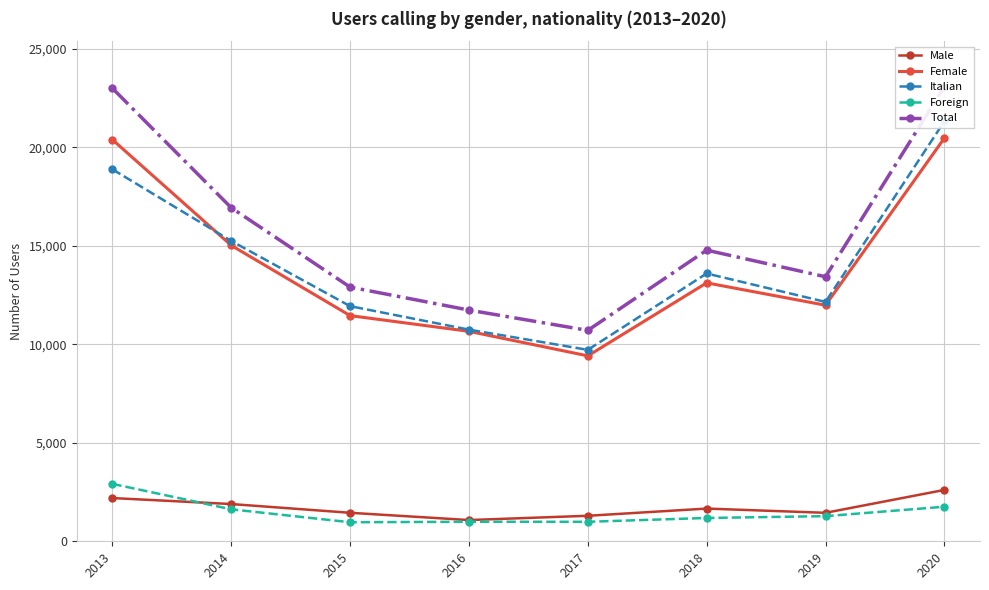

Which series has the largest total across all categories?

Total